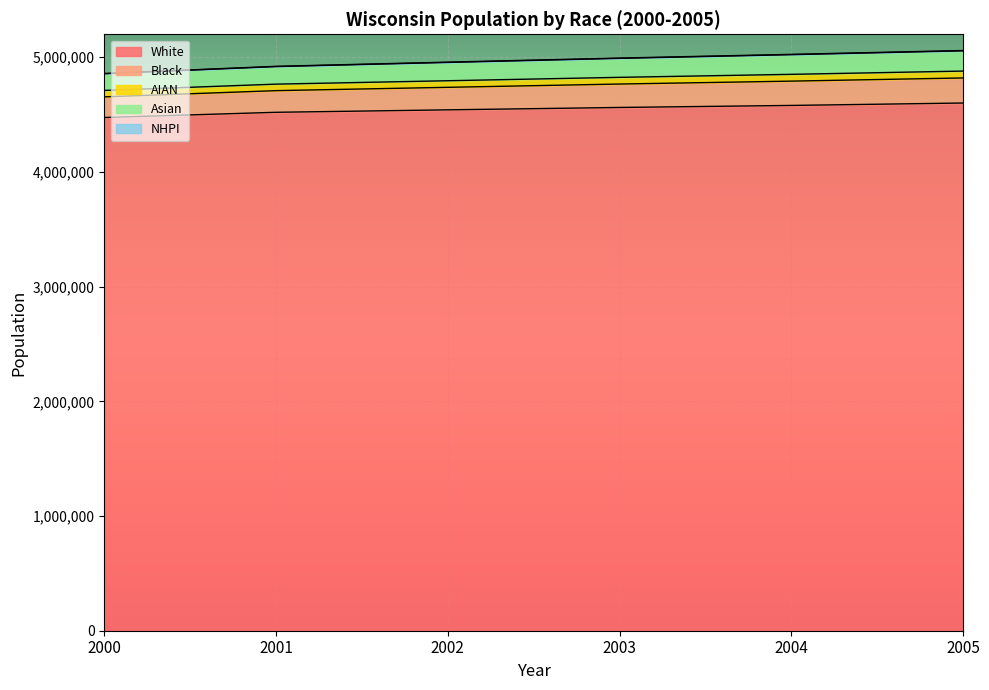

What is the difference between the highest and lowest values at 2003?

430647